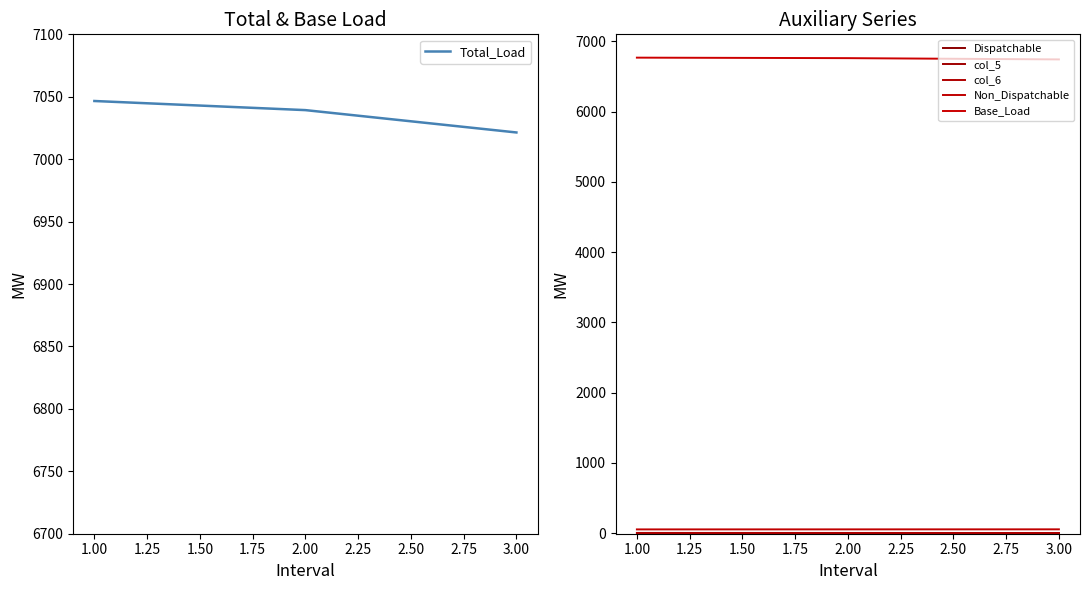

List the labels in order of Total_Load value, largest first.

1.00, 2.00, 3.00